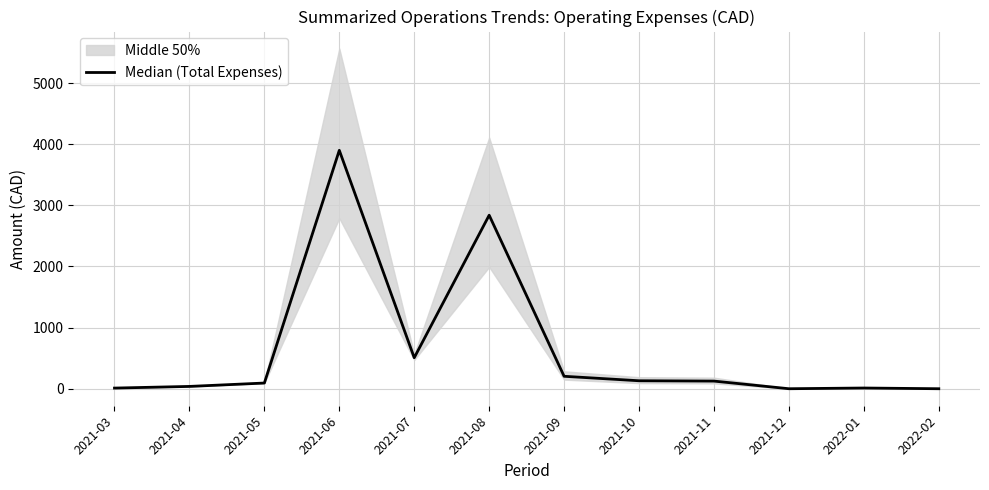

The value at 2021-06 is 5686.1. True or false?

False